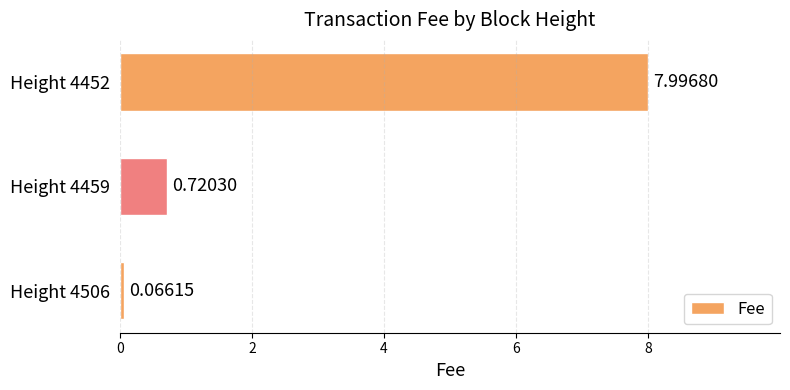

What is the difference between the maximum and minimum values?

7.9